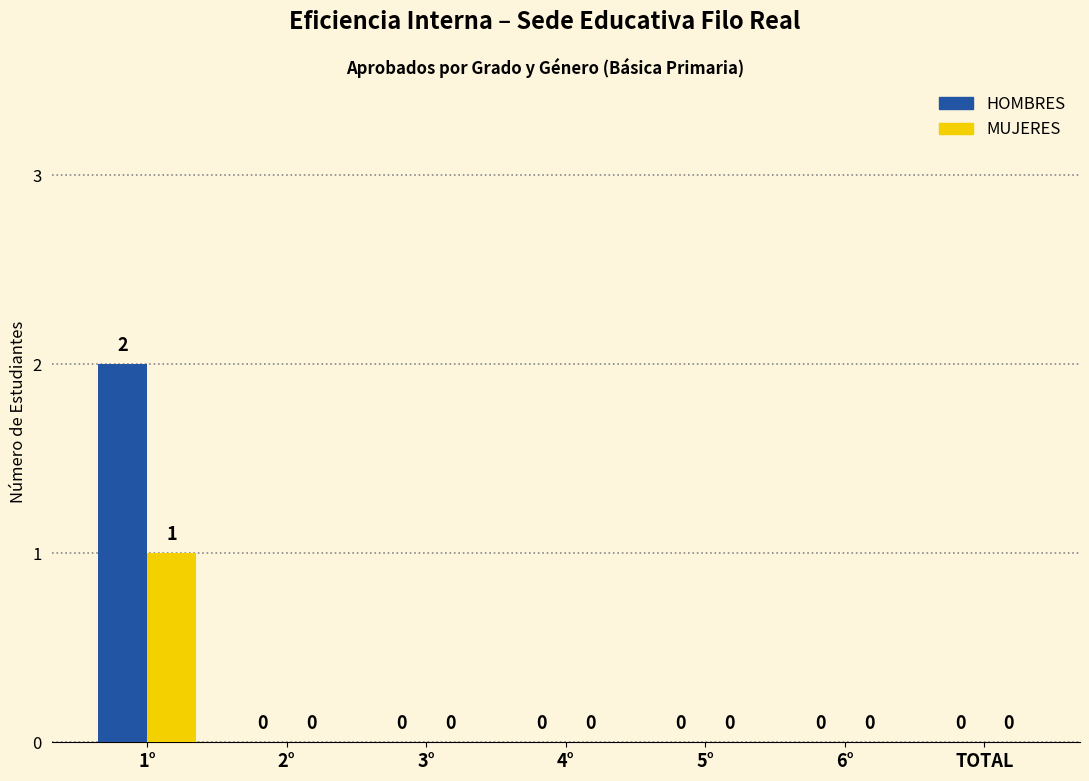

How many values in MUJERES are above zero?

1